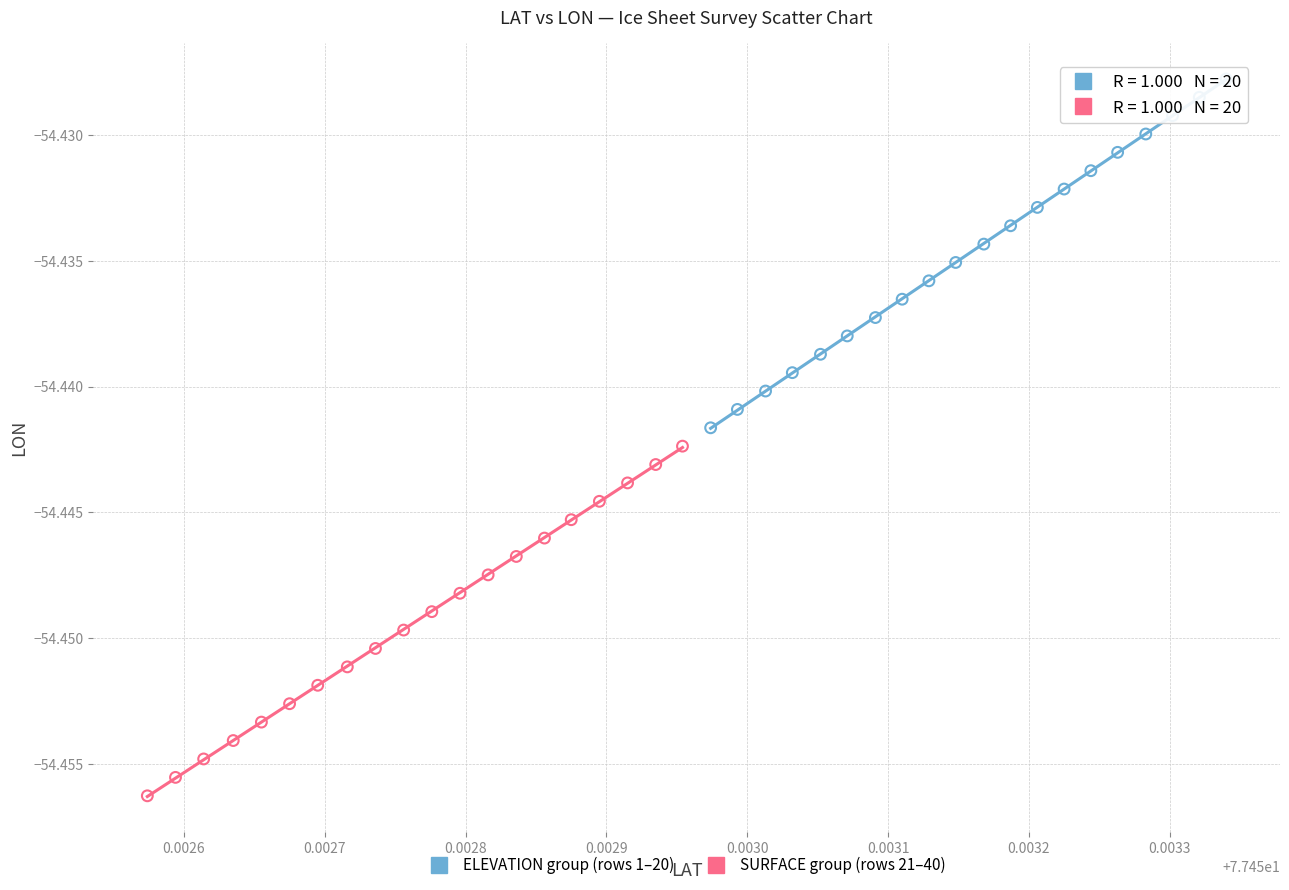

Which series reaches the minimum Y coordinate?

SURFACE group (rows 21–40)